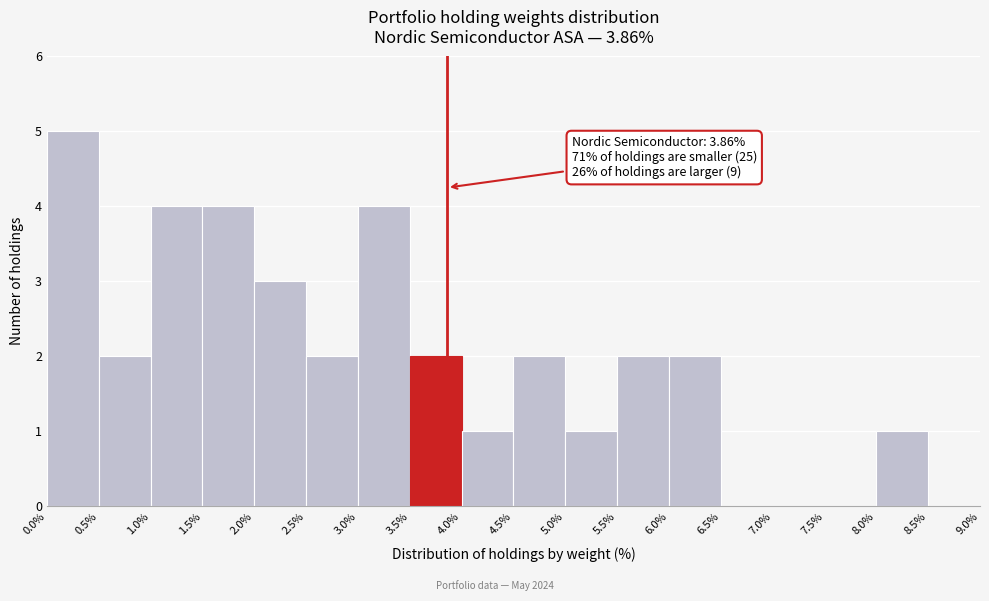

Which range on the x-axis has the tallest bar?

0.0% to 0.5%